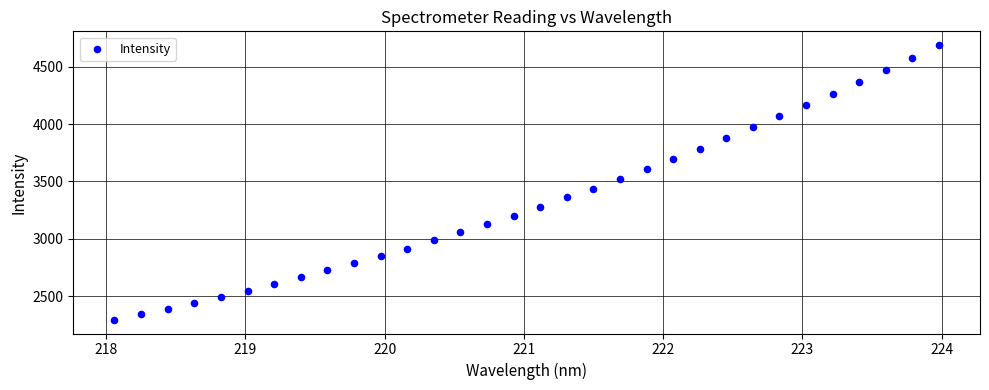

What is the range of X values (max minus min)?

5.9